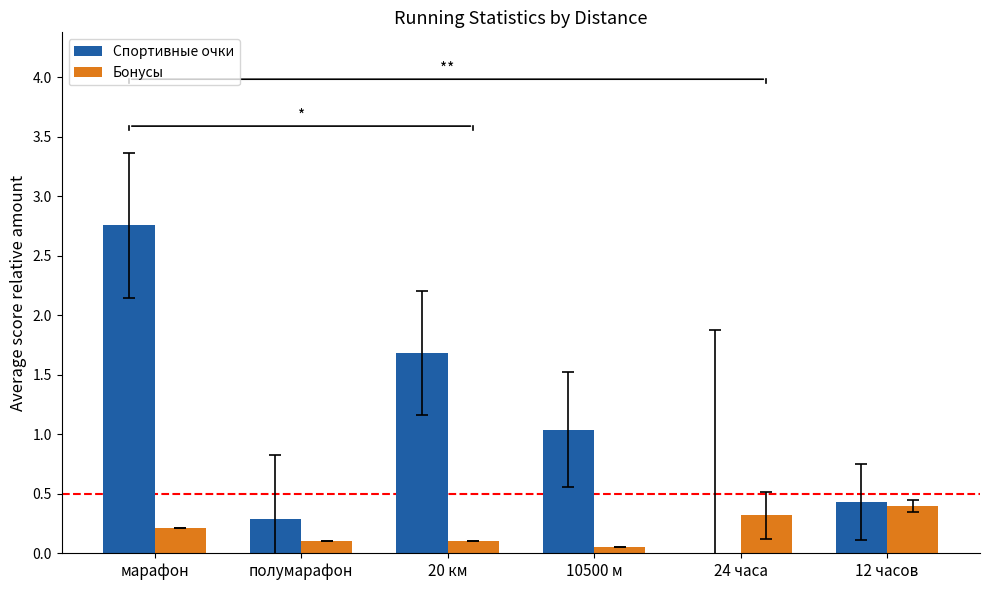

True or false: Спортивные очки has a value of 2.8 at марафон.

True